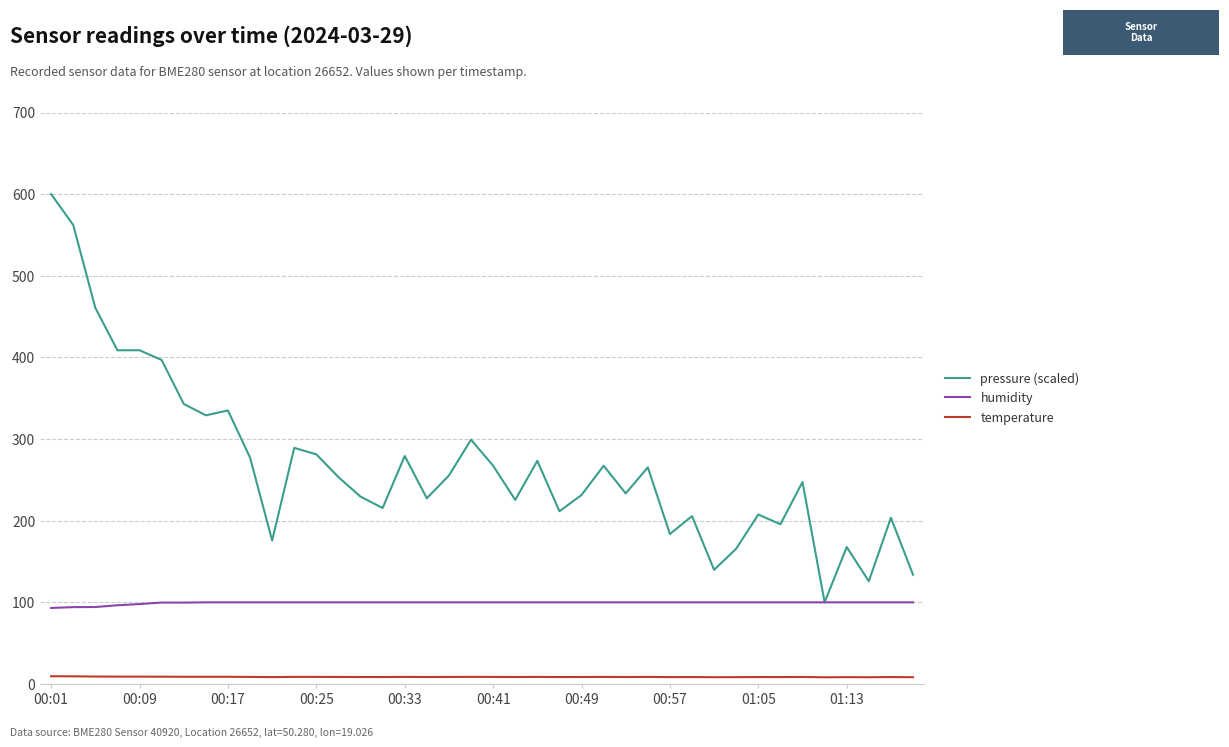

List the series in order of their overall mean, highest first.

pressure (scaled), humidity, temperature